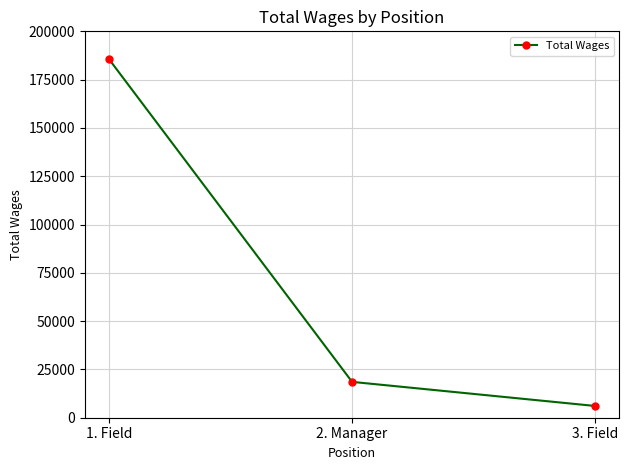

What is the label of the 3rd point from the right?

1. Field